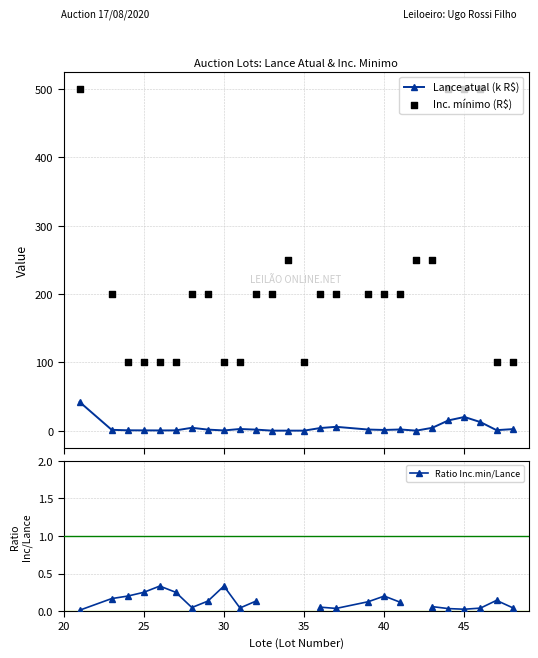

Which series reaches the minimum Y coordinate?

Lance atual (k R$)